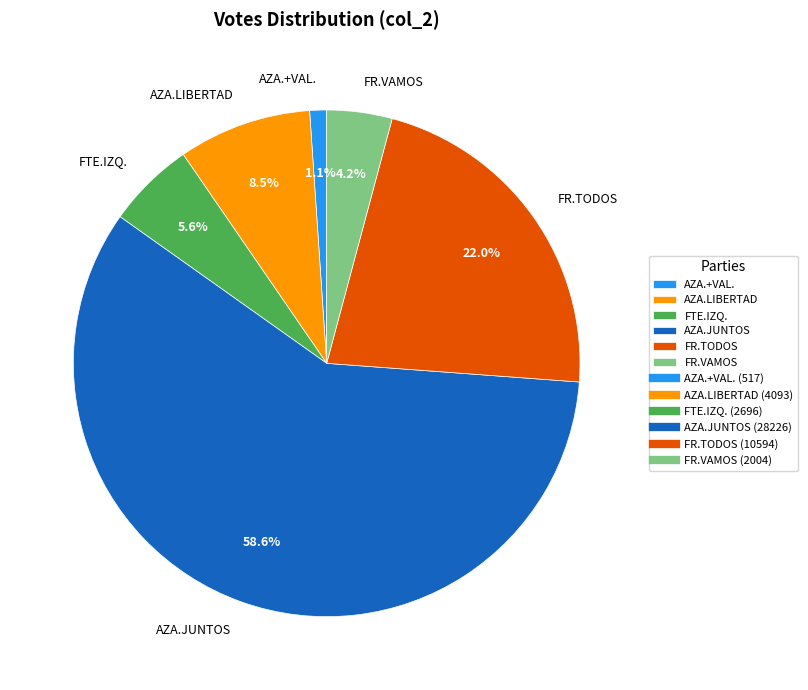

To the nearest percent, what is the average slice percentage?

17%